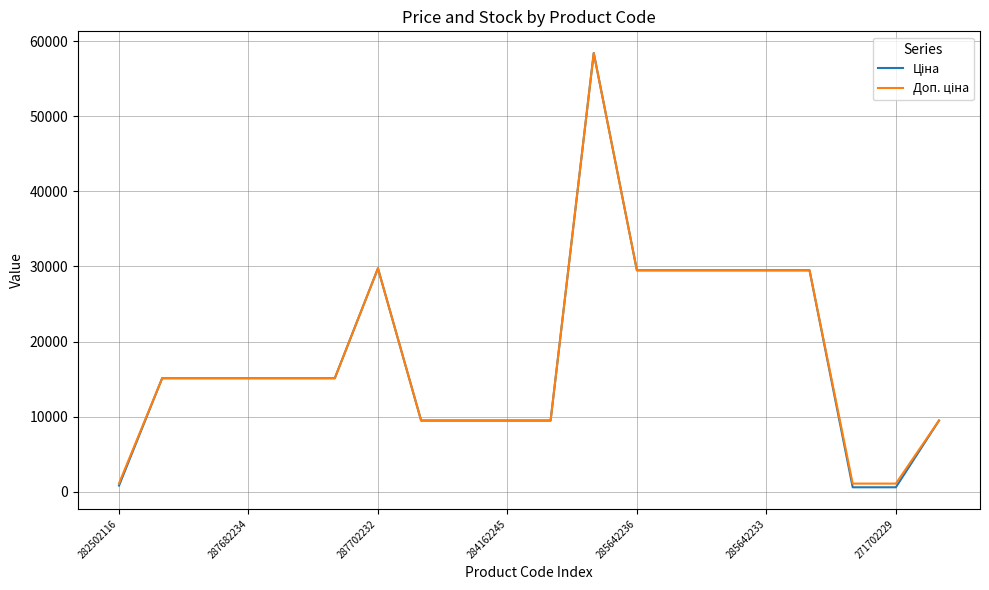

What is the maximum value shown in the chart?

58426.5